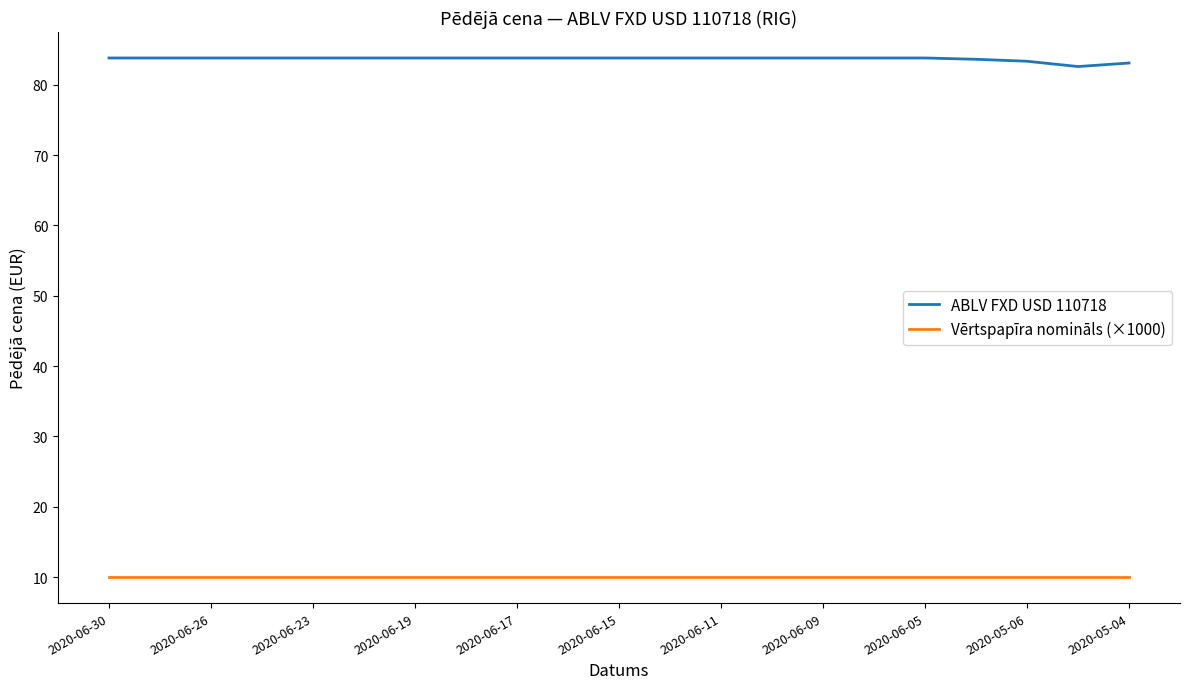

List the series in order of their peak value, highest first.

ABLV FXD USD 110718, Vērtspapīra nomināls (×1000)